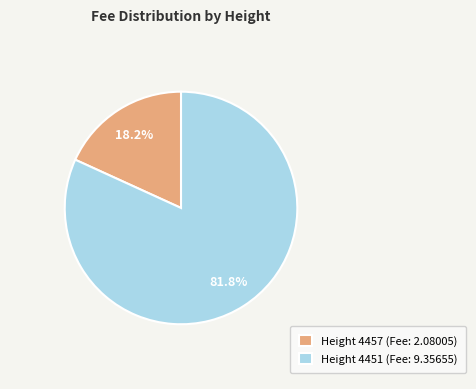

Combined, do Height 4451 (Fee: 9.35655) and Height 4457 (Fee: 2.08005) account for over 50%?

Yes